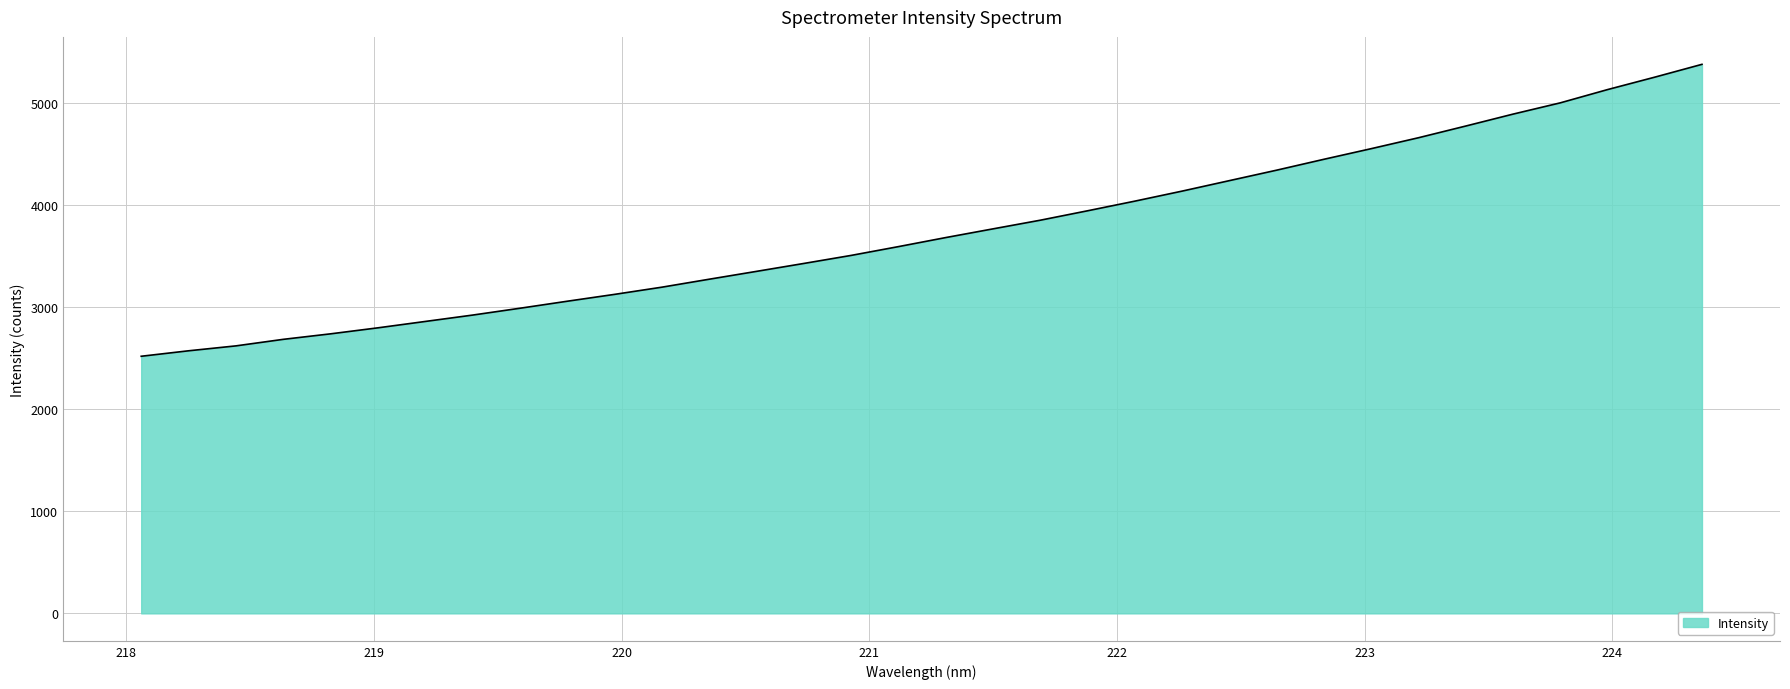

What is the minimum value shown in the chart?

2520.1